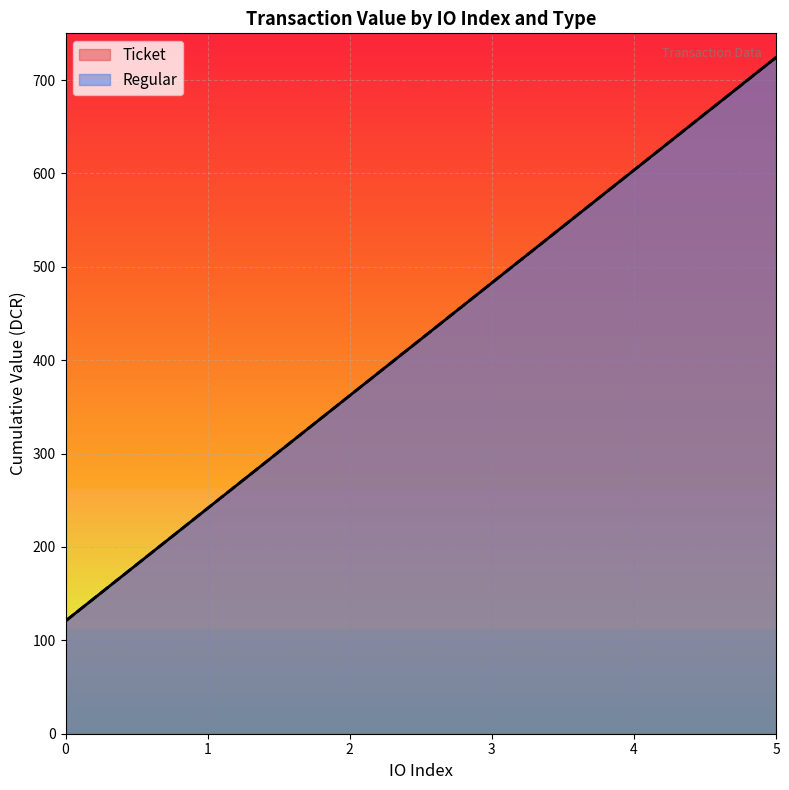

What are all the series names shown in the legend?

Ticket, Regular